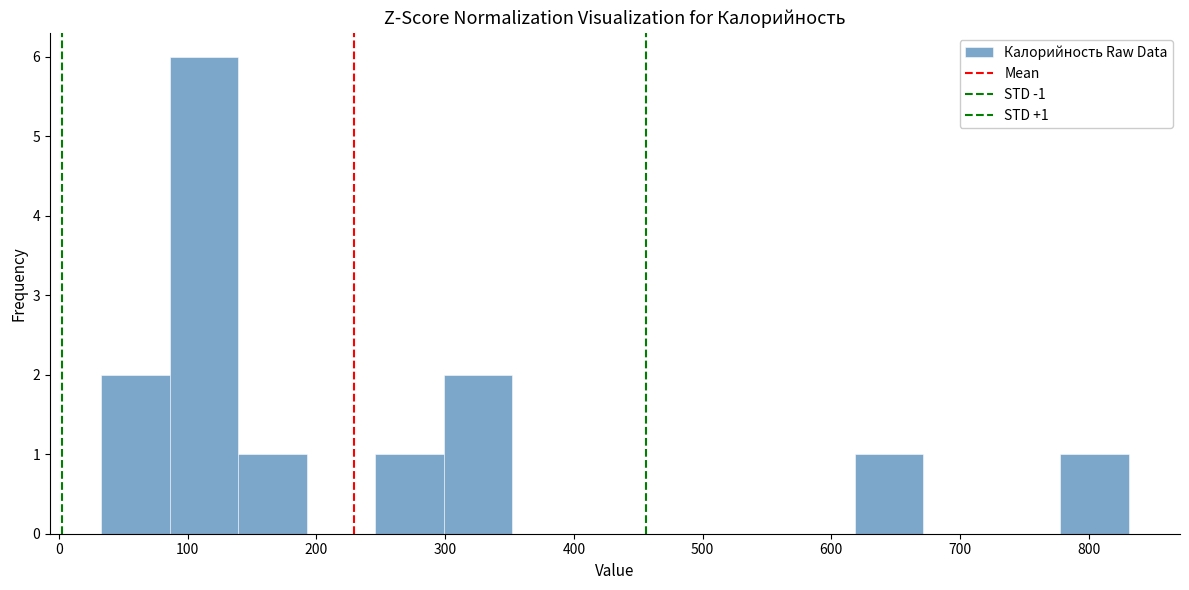

Which range on the x-axis has the tallest bar?

90 to 140